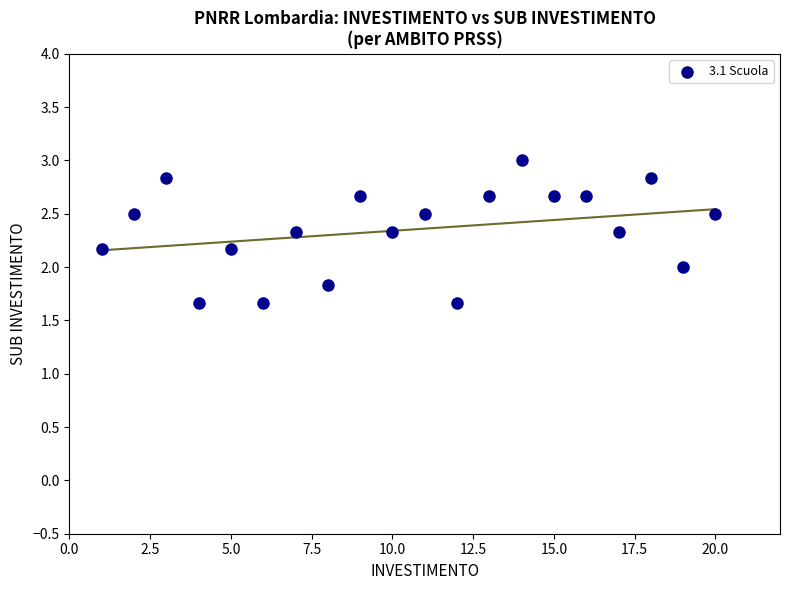

What is the range of X values (max minus min)?

19.0